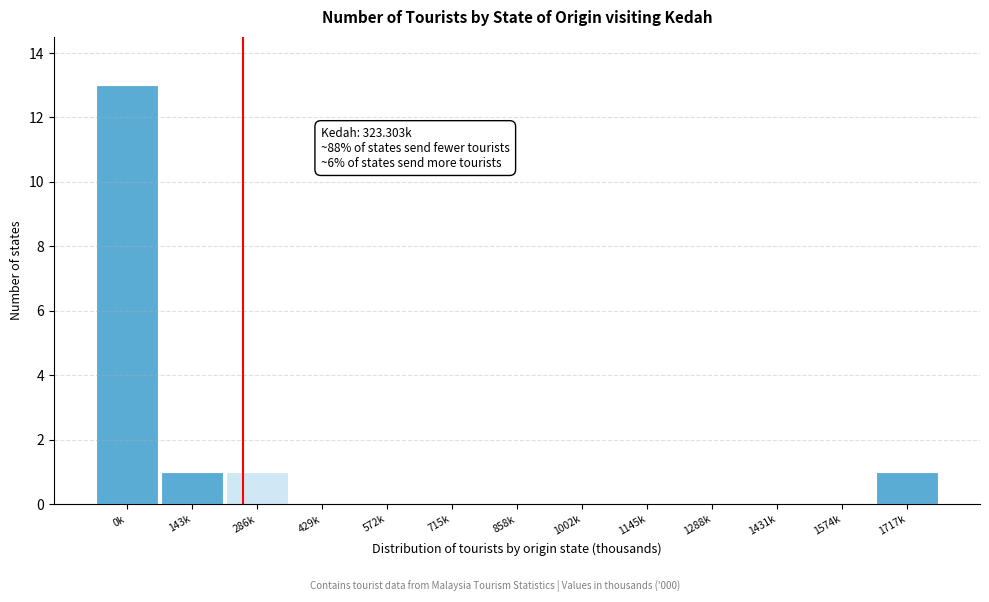

Reading left to right, transcribe all the data shown in this chart.

0k=13	143k=1	286k=1	429k=0	572k=0	715k=0	858k=0	1002k=0	1145k=0	1288k=0	1431k=0	1574k=0	1717k=1